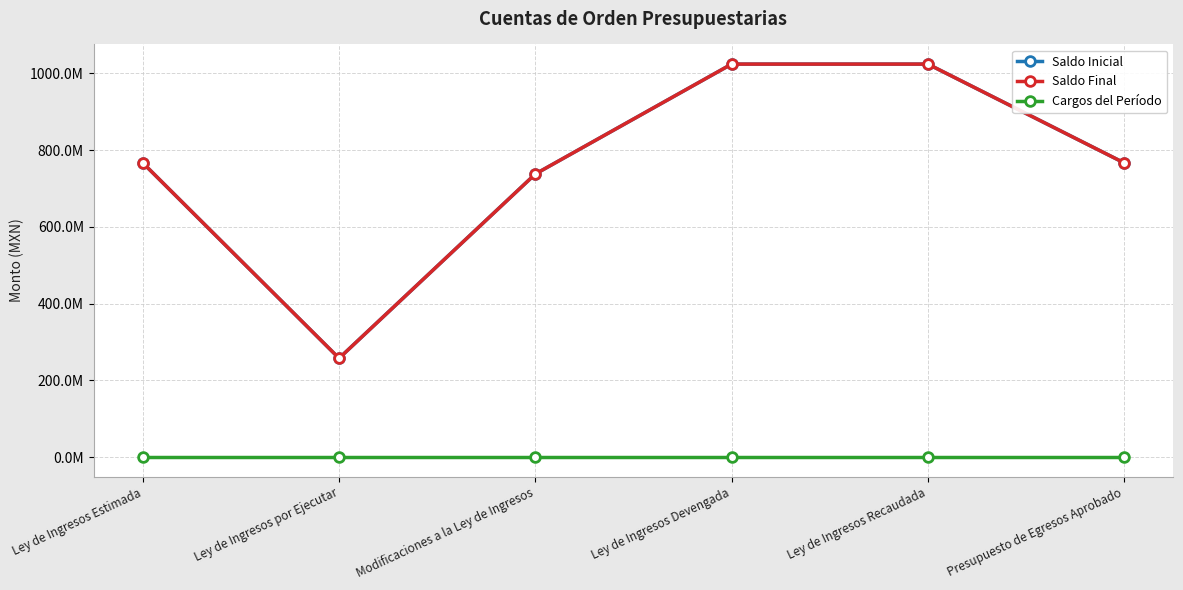

Which has a higher value, Ley de Ingresos Recaudada or Ley de Ingresos Estimada?

Ley de Ingresos Recaudada